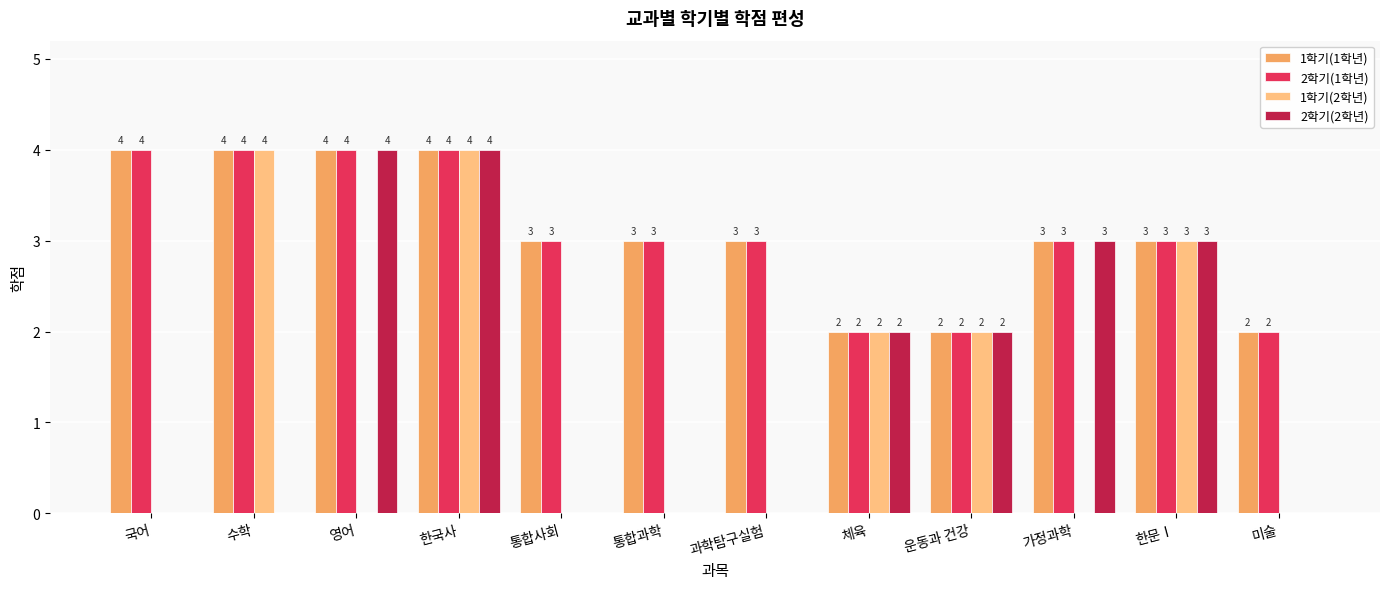

What is the sum of the 2학기(1학년) values at 국어 and 가정과학?

7